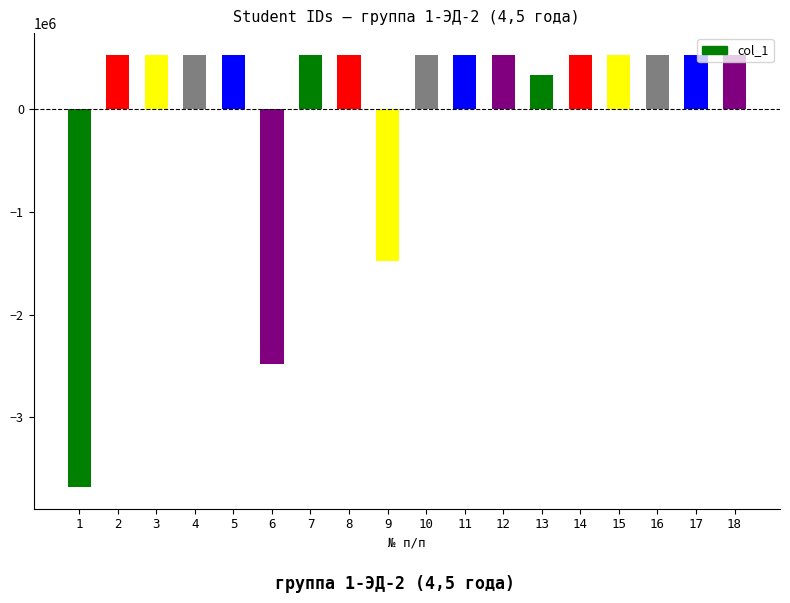

How many categories are shown in the chart?

18